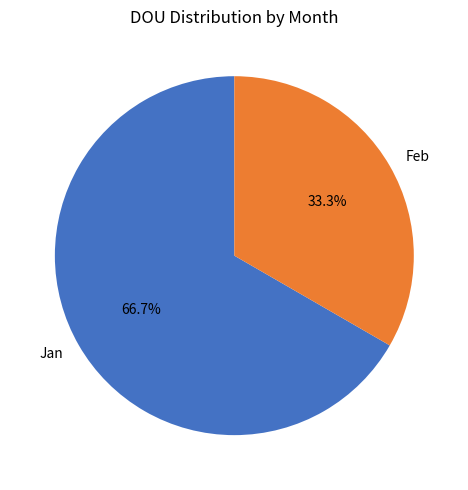

What is the total percentage of Feb and Jan?

100.0%